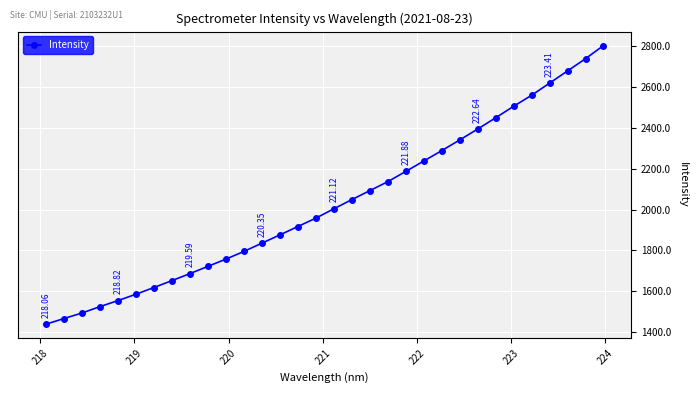

How many values exceed 2004?

16